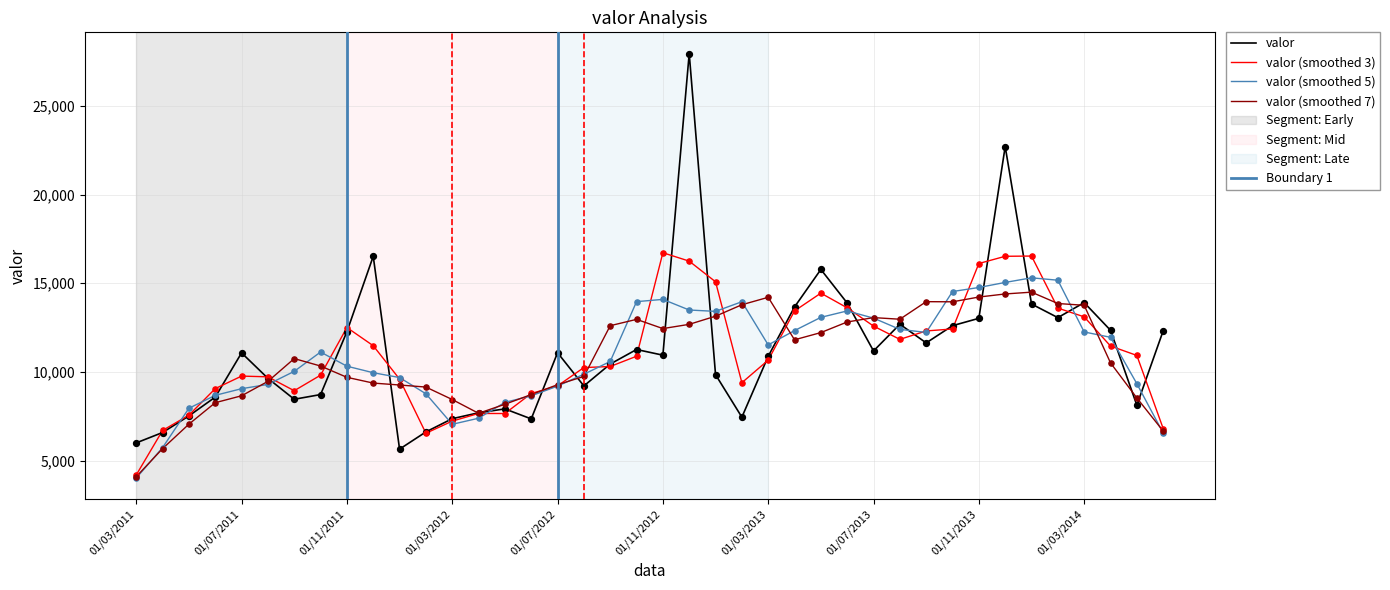

What is the change in value from 01/06/2011 to 01/02/2012?

-1962